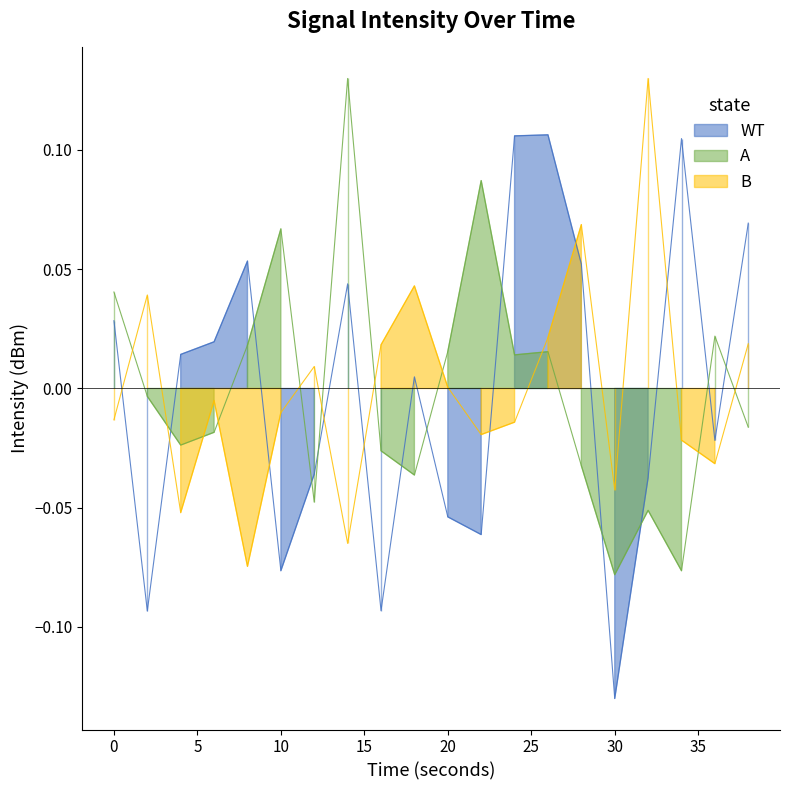

True or false: WT has a value of -0.1 at 30.

True